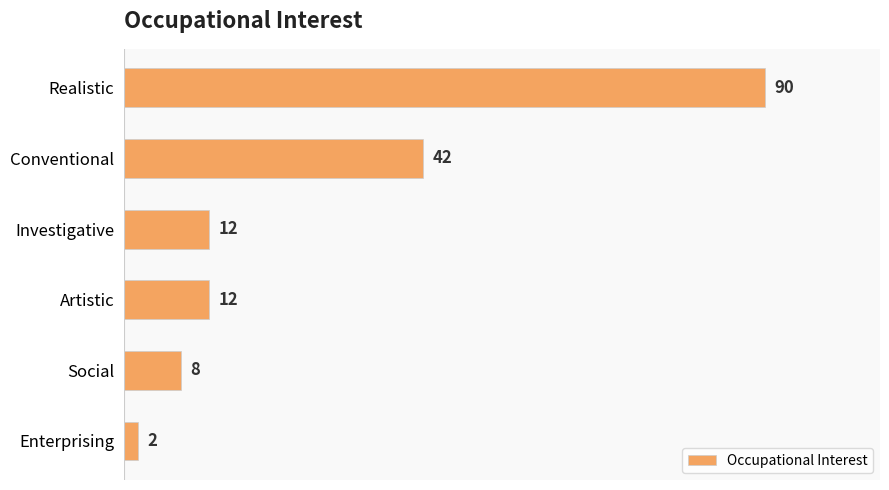

What is the ratio of the value at Social to the value at Artistic?

0.7